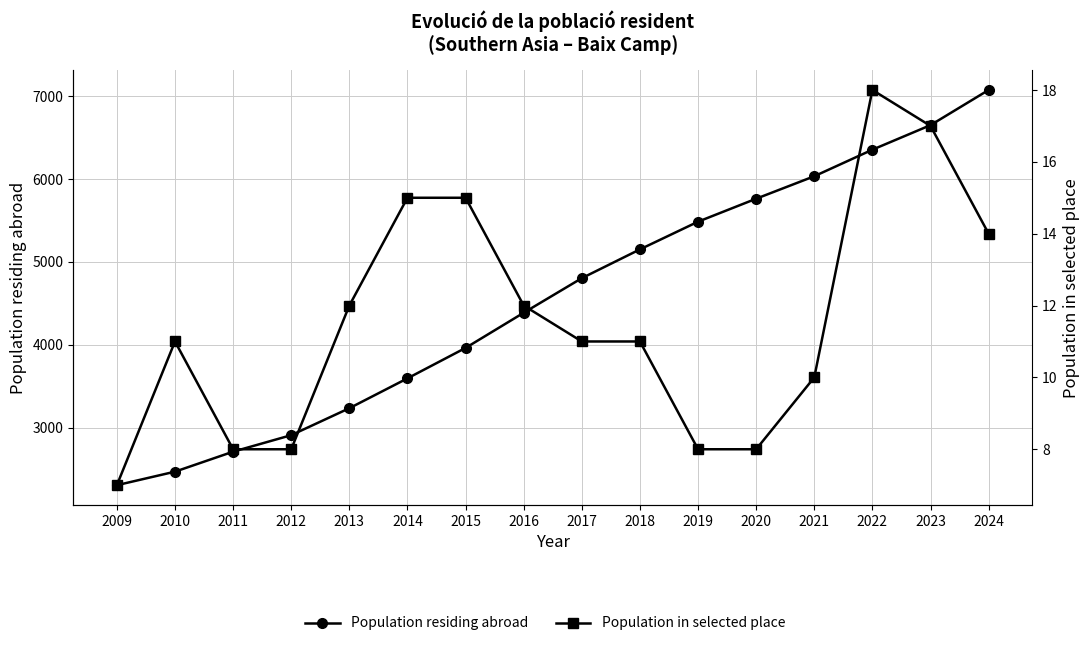

Is it true that Population residing abroad equals 3596 at 2014?

True